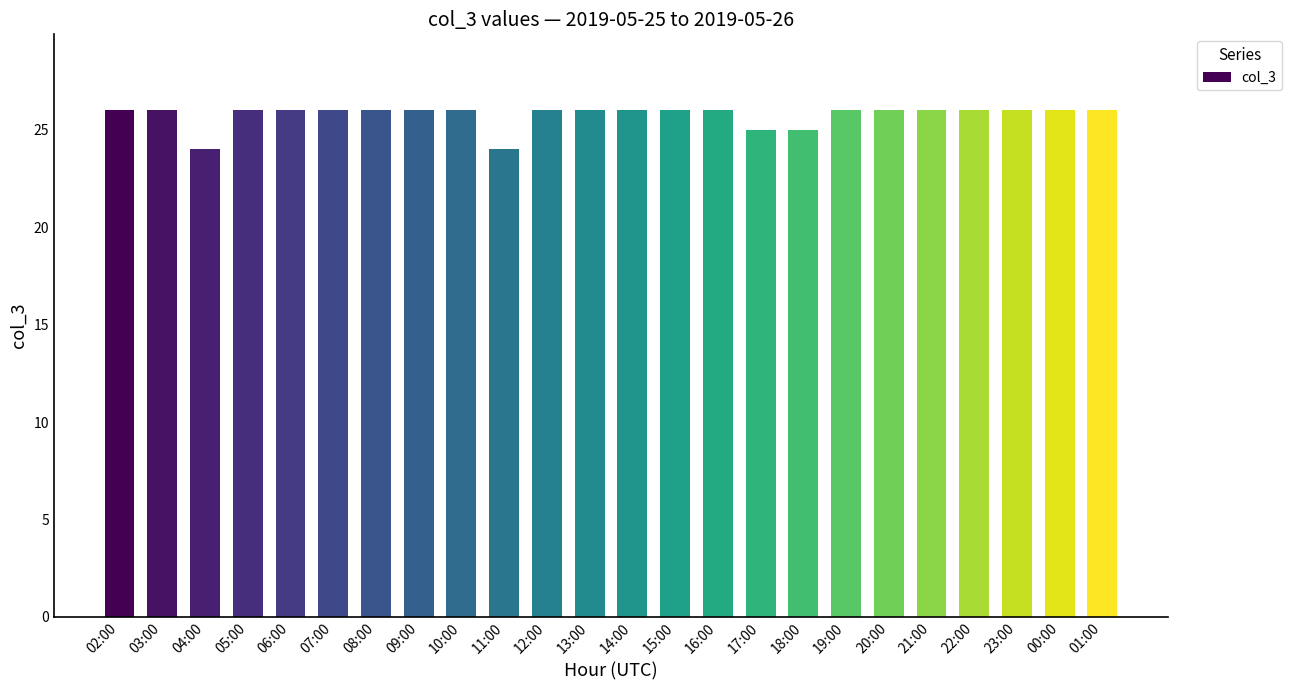

How many categories are shown in the chart?

24